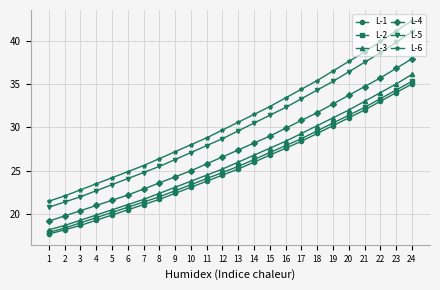

The value of L-5 at 23 is 58.3. True or false?

False